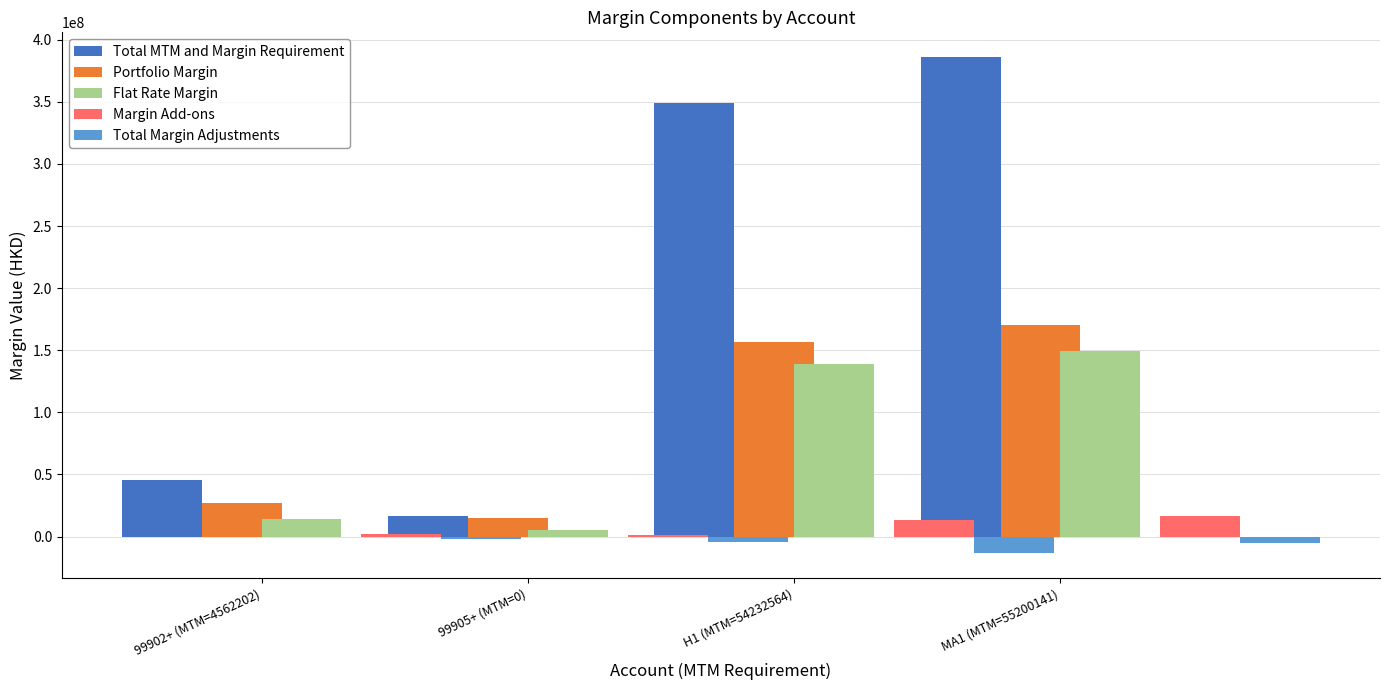

Rank the categories by Margin Add-ons value from lowest to highest.

99905+ (MTM=0), 99902+ (MTM=4562202), H1 (MTM=54232564), MA1 (MTM=55200141)